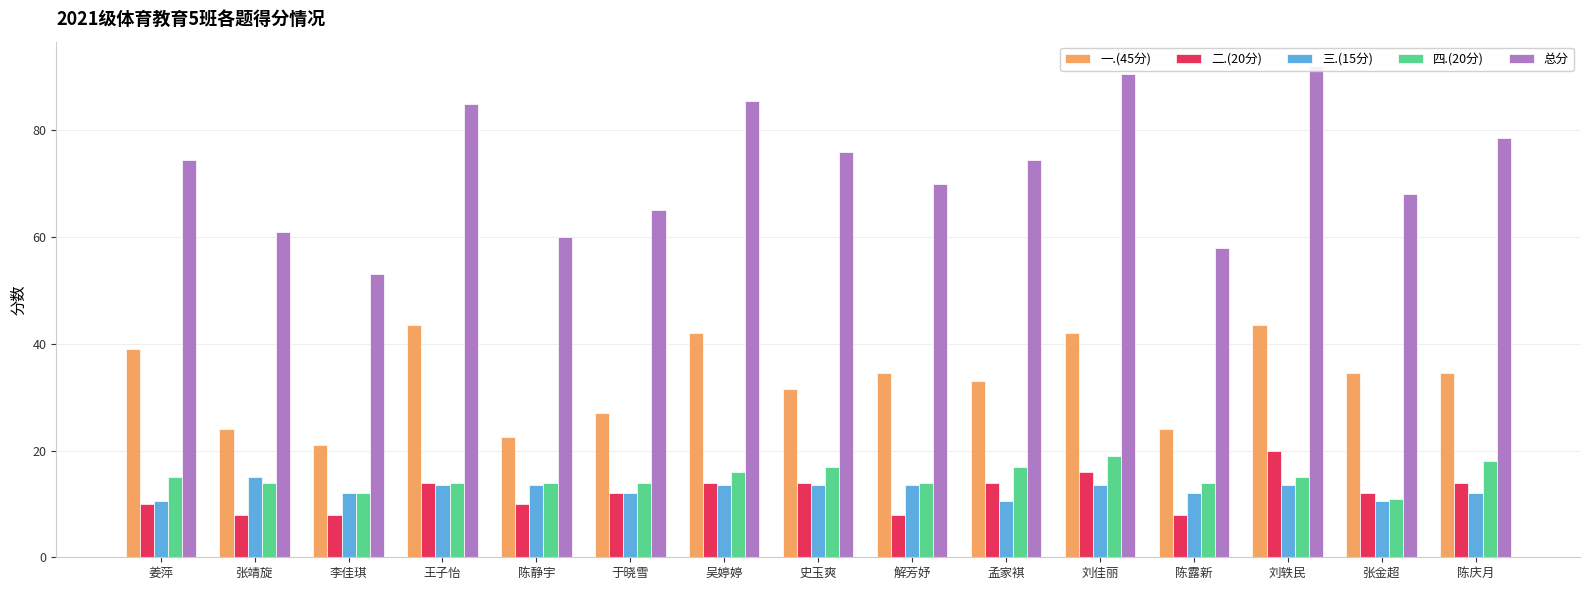

List the series in order of their peak value, lowest first.

三.(15分), 四.(20分), 二.(20分), 一.(45分), 总分